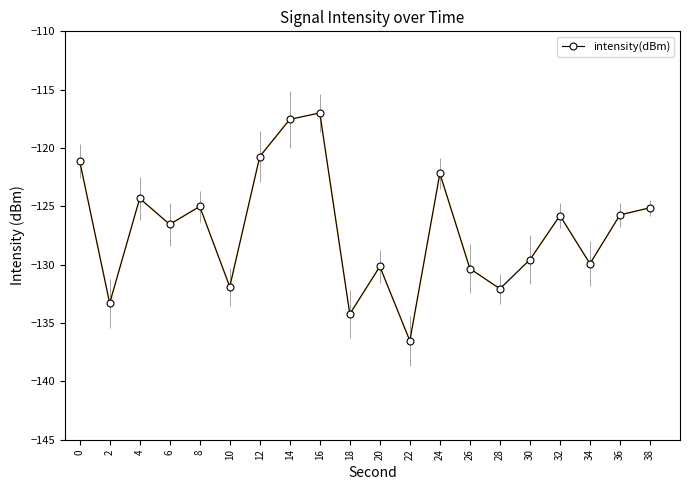

What is the approximate value at 14?

-117.5